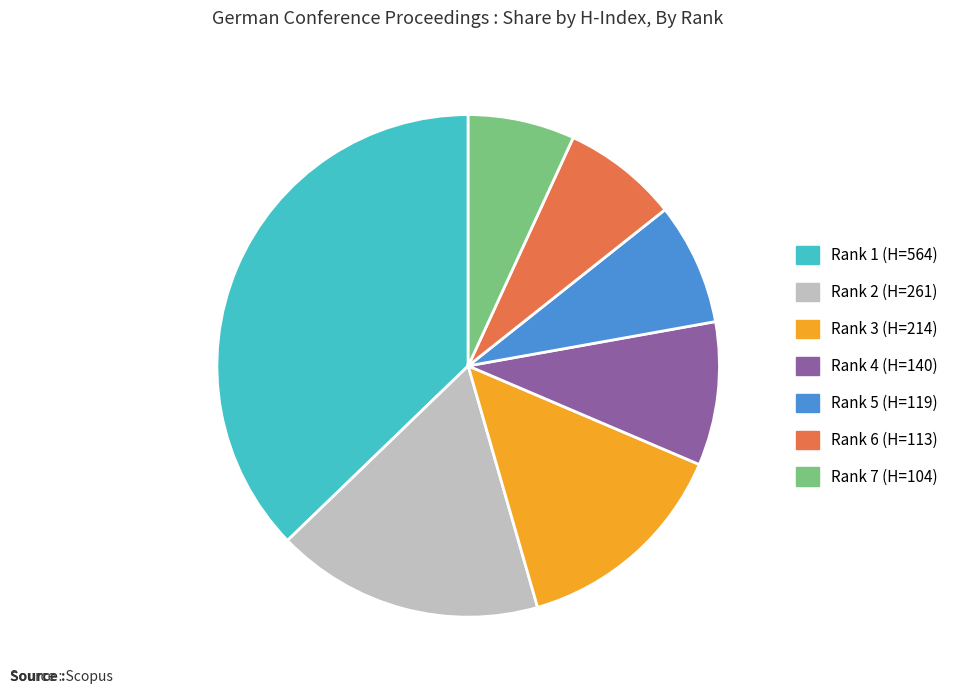

Does any single category account for the majority?

No